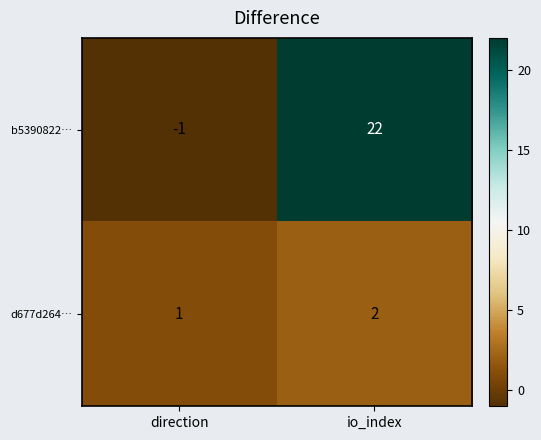

List the series in order of their overall mean, highest first.

b5390822…, d677d264…